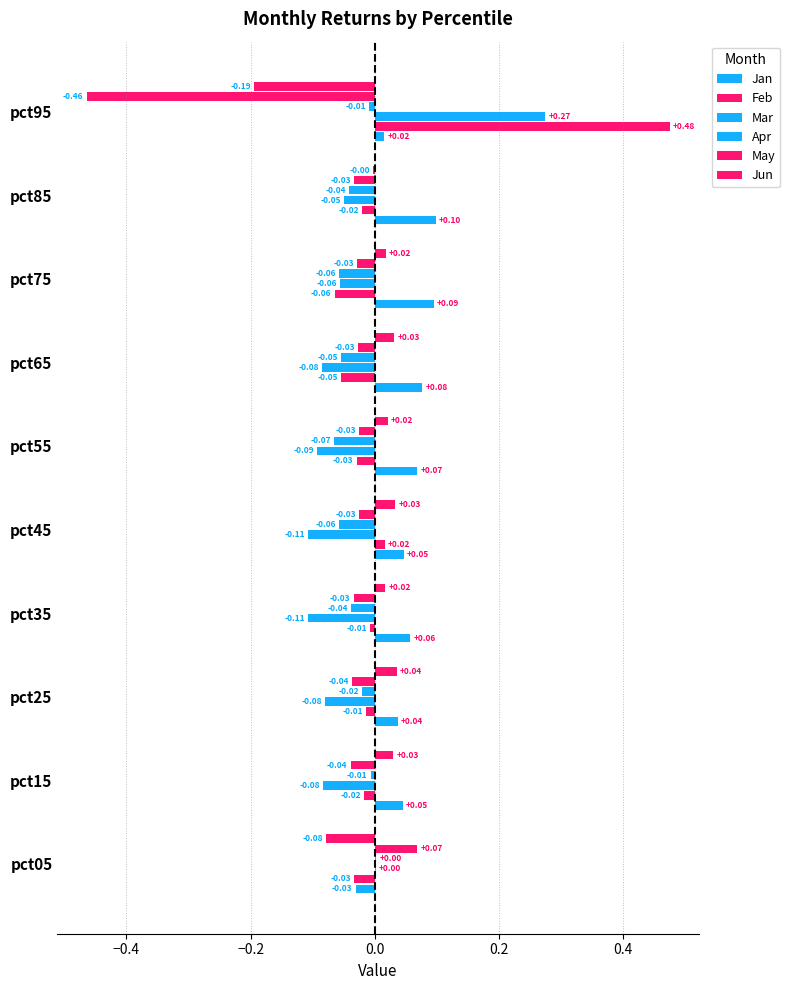

What is the sum of all Apr values?

-0.3